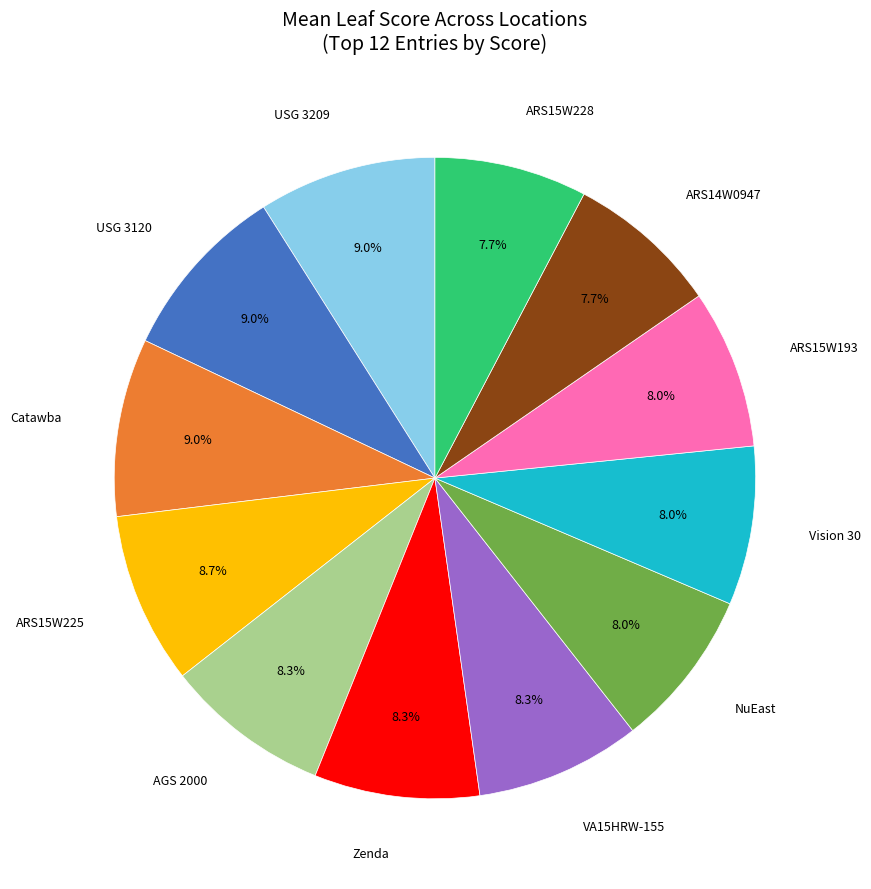

How many slices are in this pie chart?

12